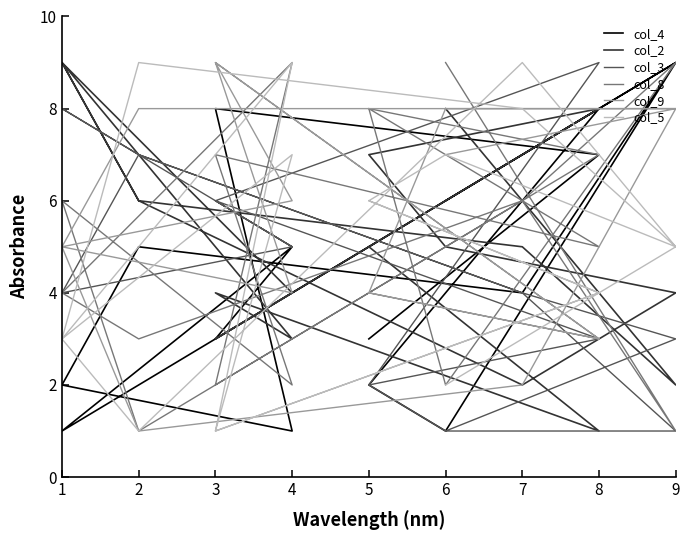

At 5, list the series in order from smallest to largest.

col_4, col_5, col_3, col_9, col_8, col_2